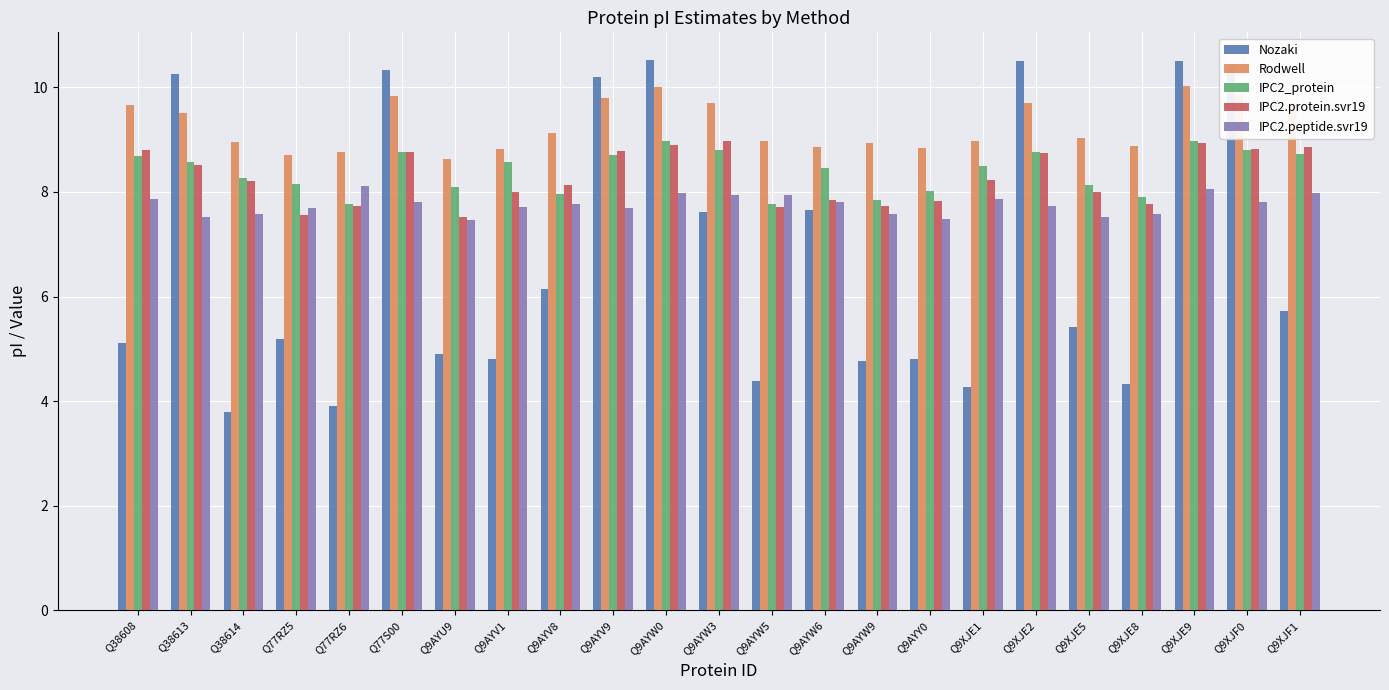

How many groups of bars are there?

23